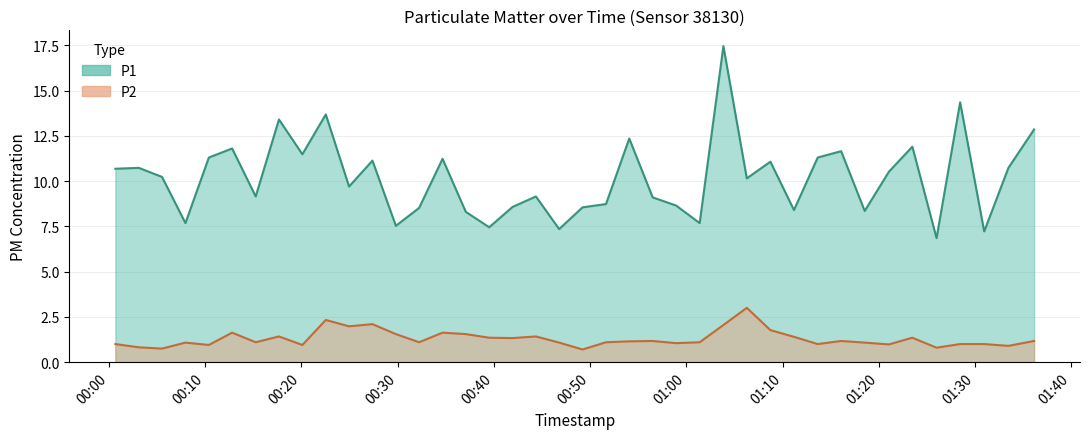

Rank the series by their average value, from highest to lowest.

P1, P2